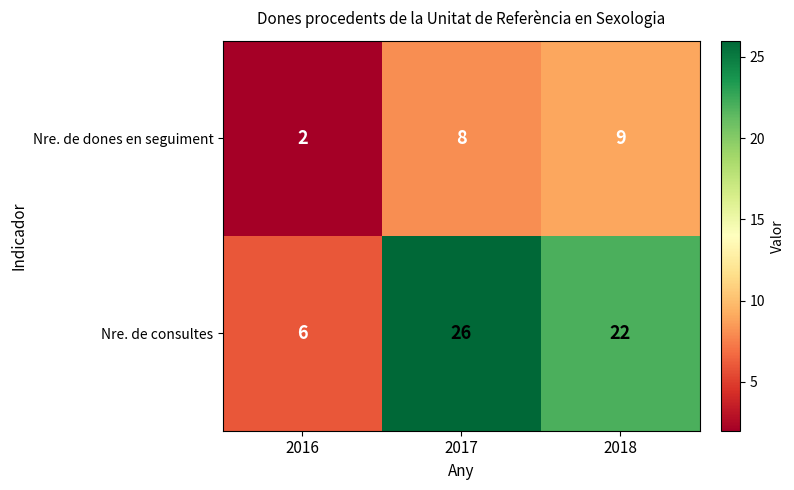

How many Nre. de dones en seguiment values are between 2 and 9?

3